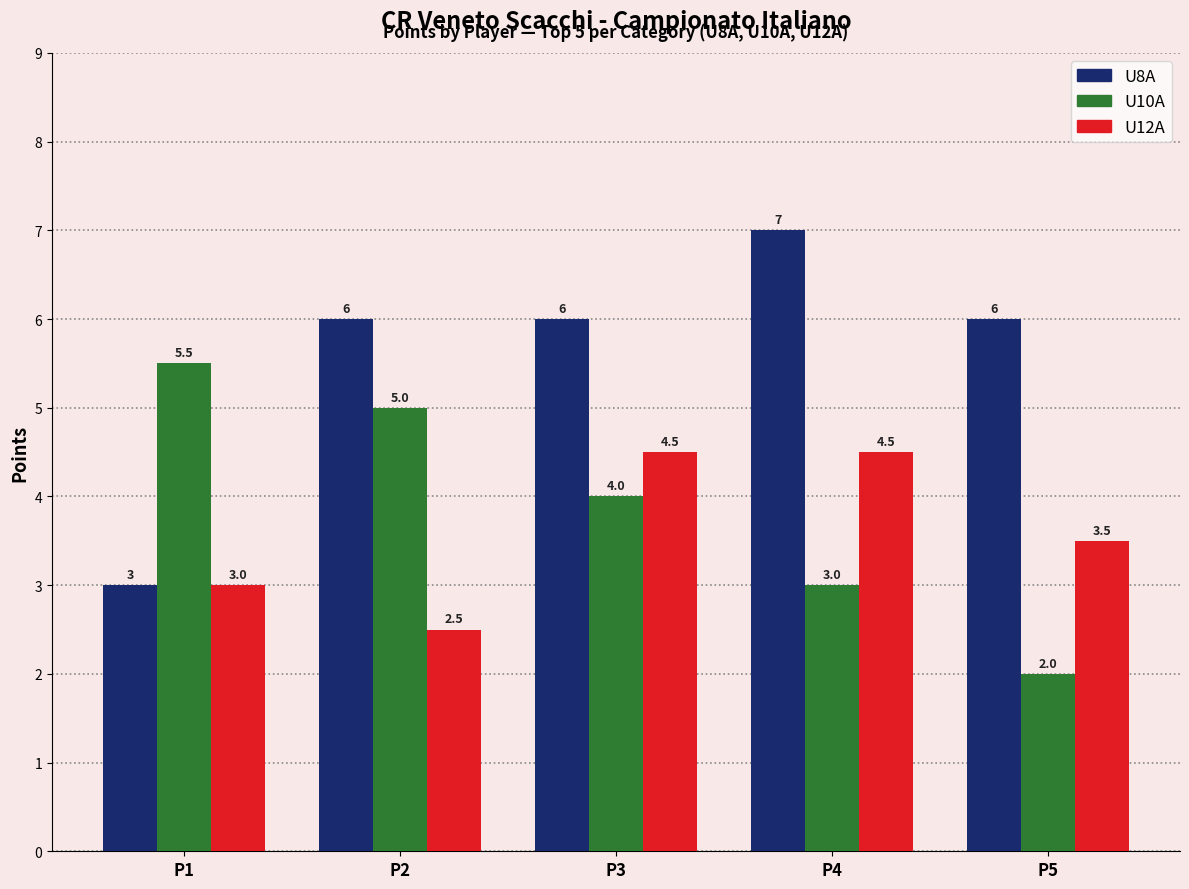

True or false: U8A has a value of 2.3 at P2.

False